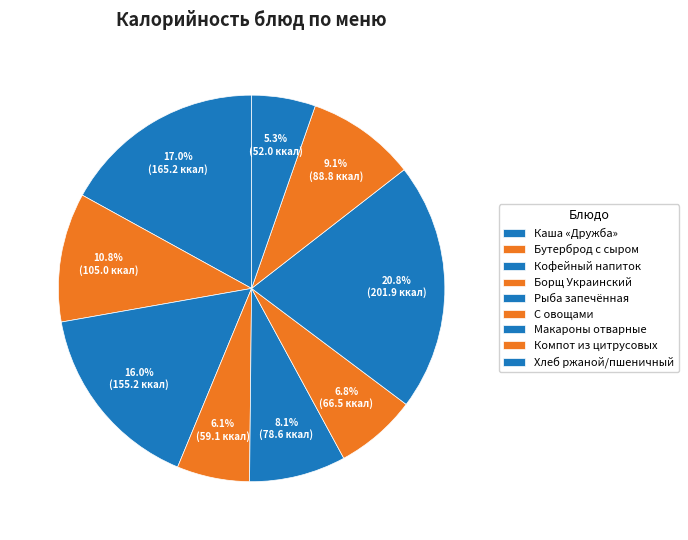

Which category has the smallest portion of the pie?

Хлеб ржаной/пшеничный